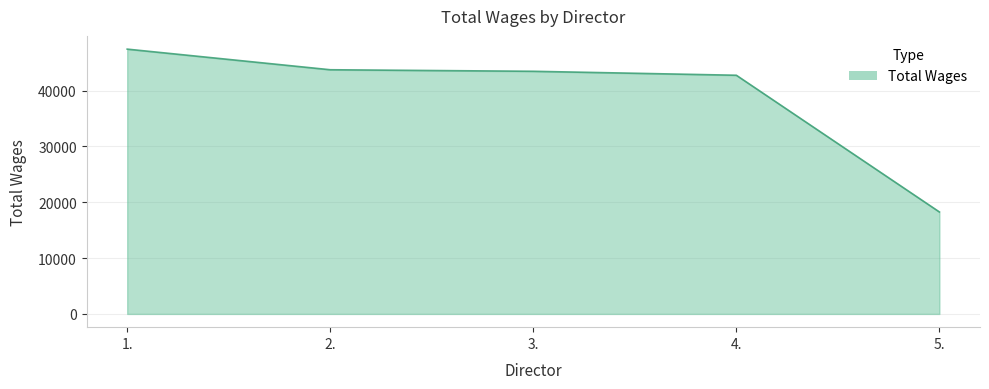

What is the smallest value displayed?

18269